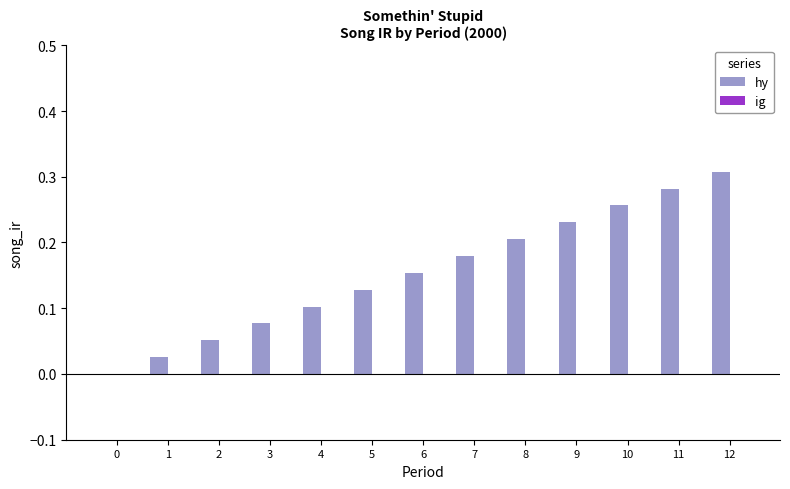

Which label corresponds to the largest value in the chart?

12